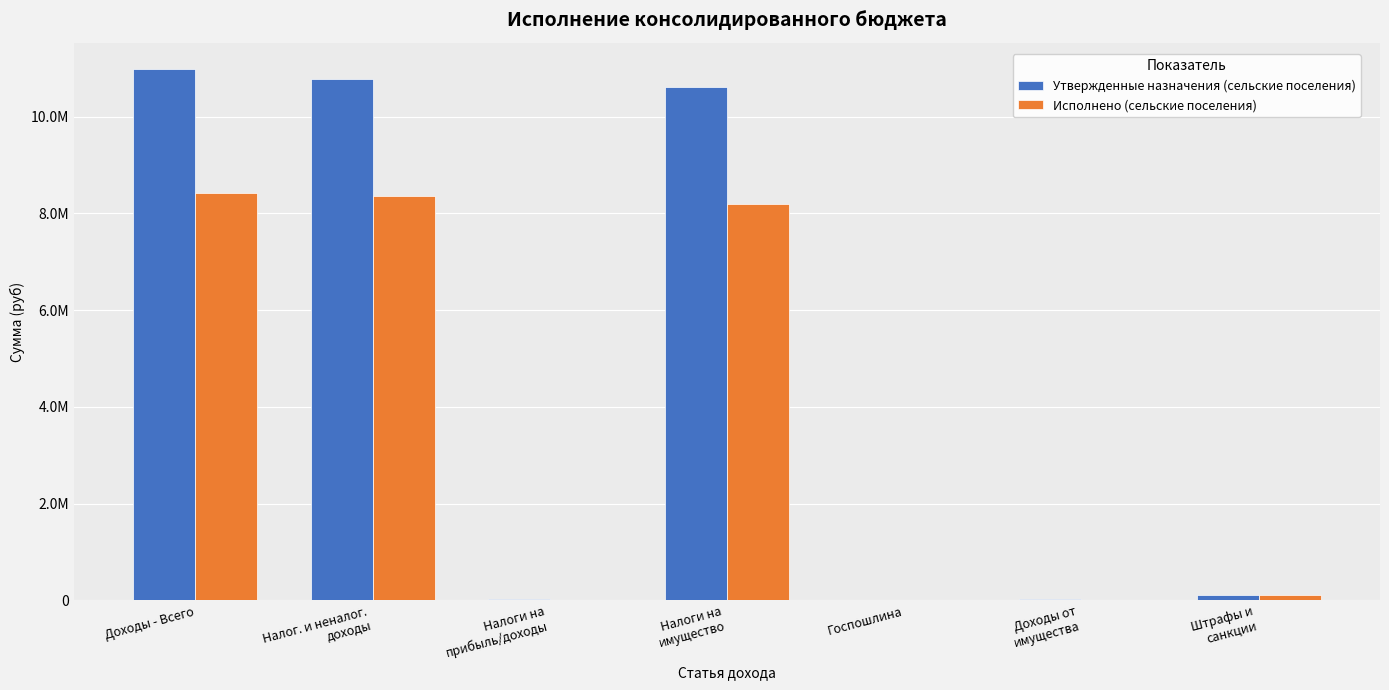

What value does the Утвержденные назначения (сельские поселения) series have at Налоги на
имущество?

10608777.0